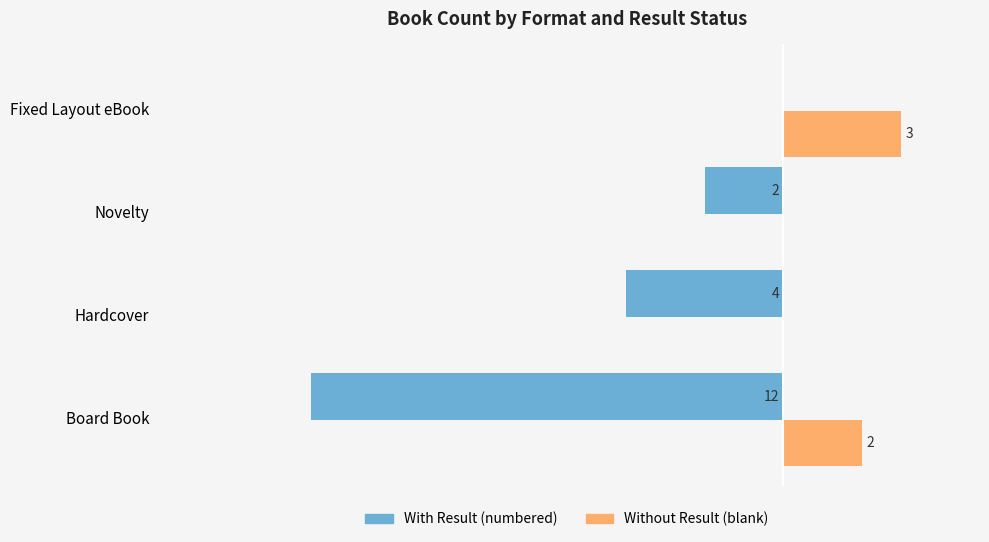

At which category is the sum across all series the highest?

Fixed Layout eBook